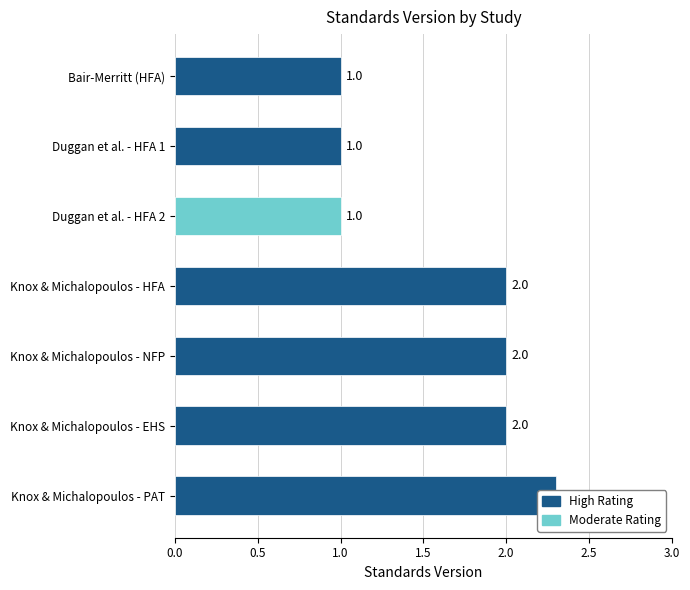

What is the sum of the values at Knox & Michalopoulos - NFP and Knox & Michalopoulos - HFA?

4.0